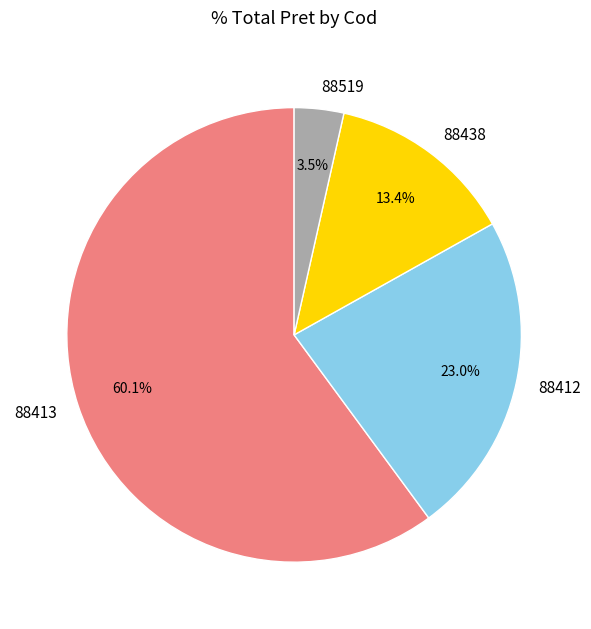

To the nearest percent, what portion does 88438 represent?

13%